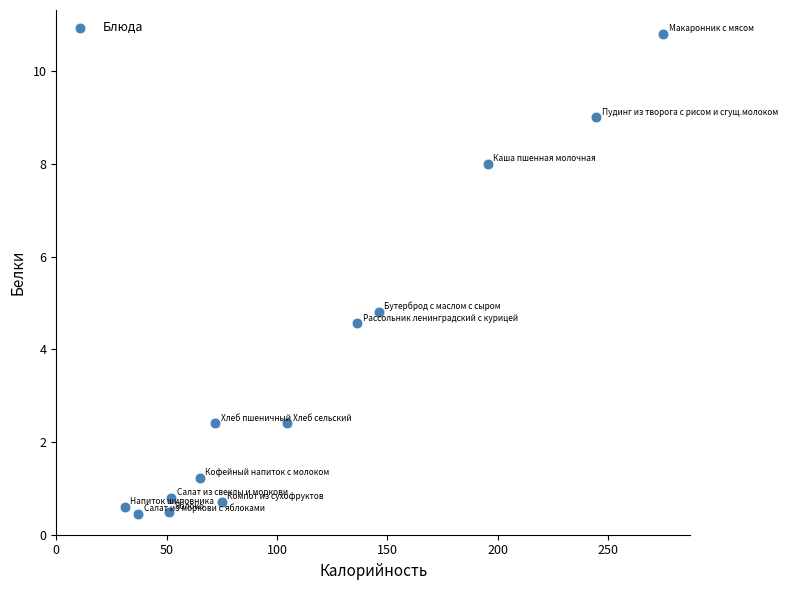

What Y value in the scatter plot is closest to 5?

4.8